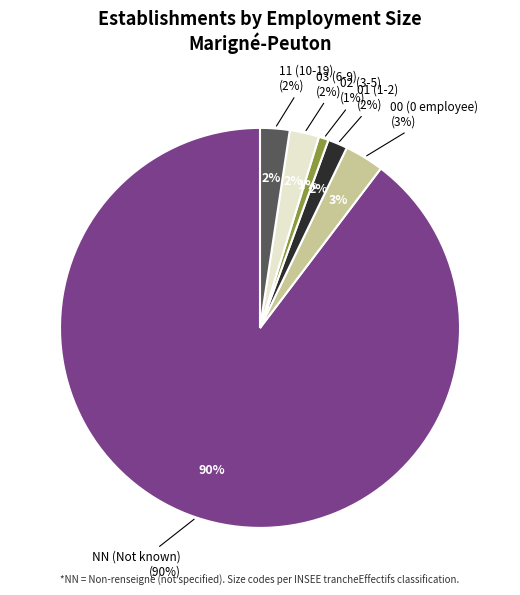

The NN slice represents 90% of the pie. True or false?

True